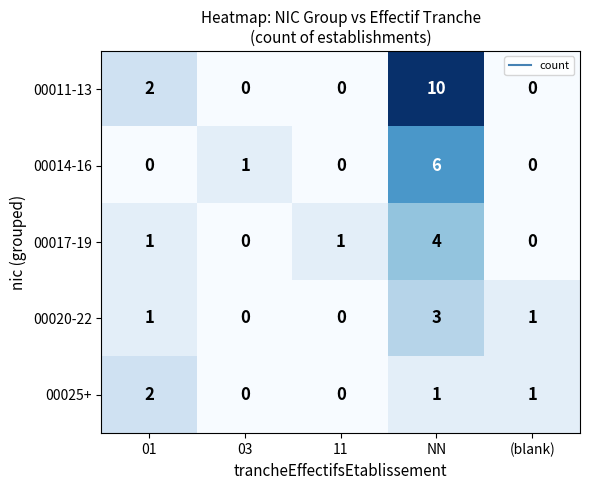

How many values in 00020-22 are above zero?

3